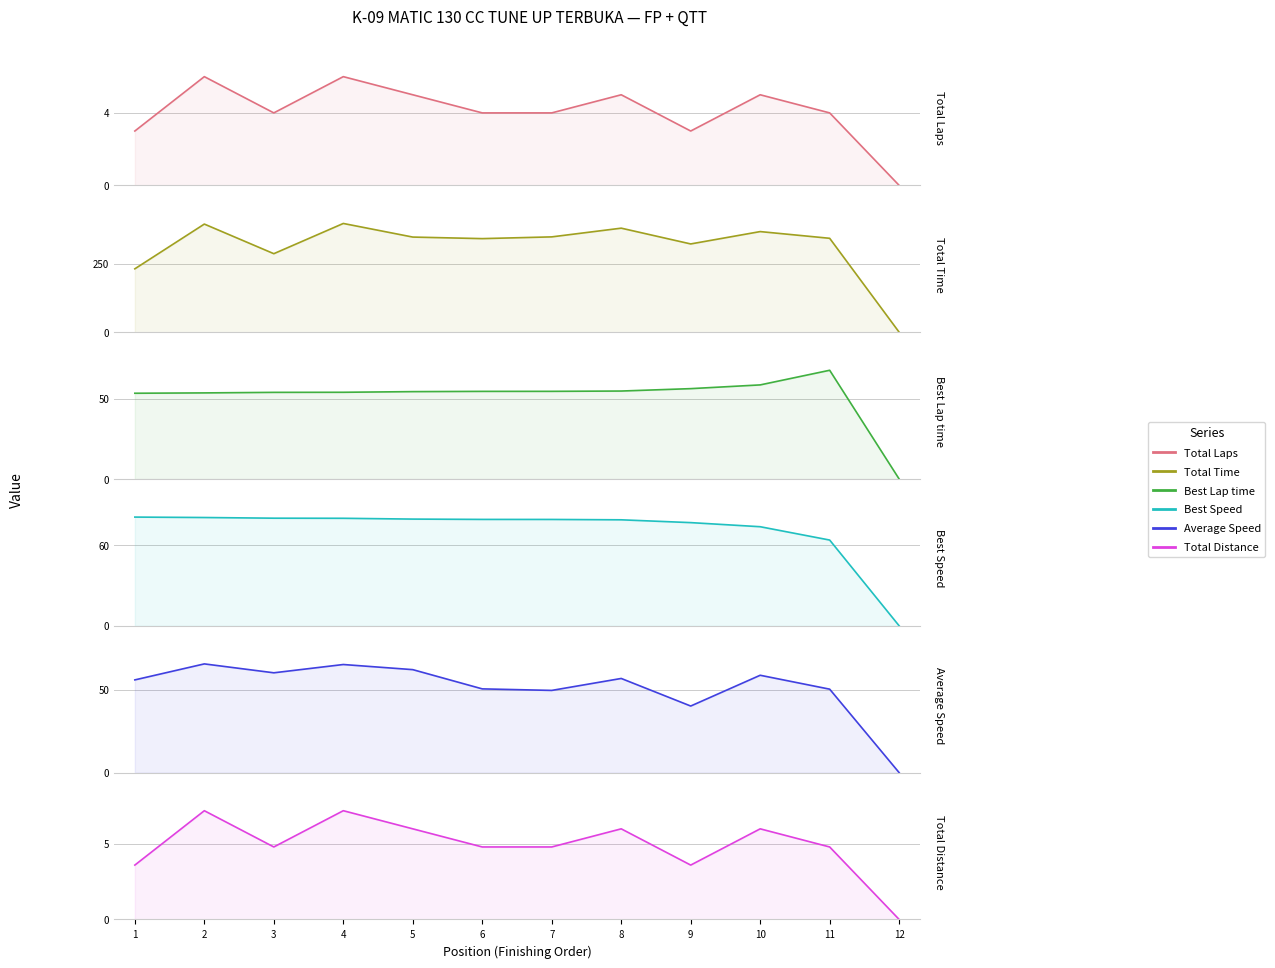

What is the average value of the Total Distance series?

4.9